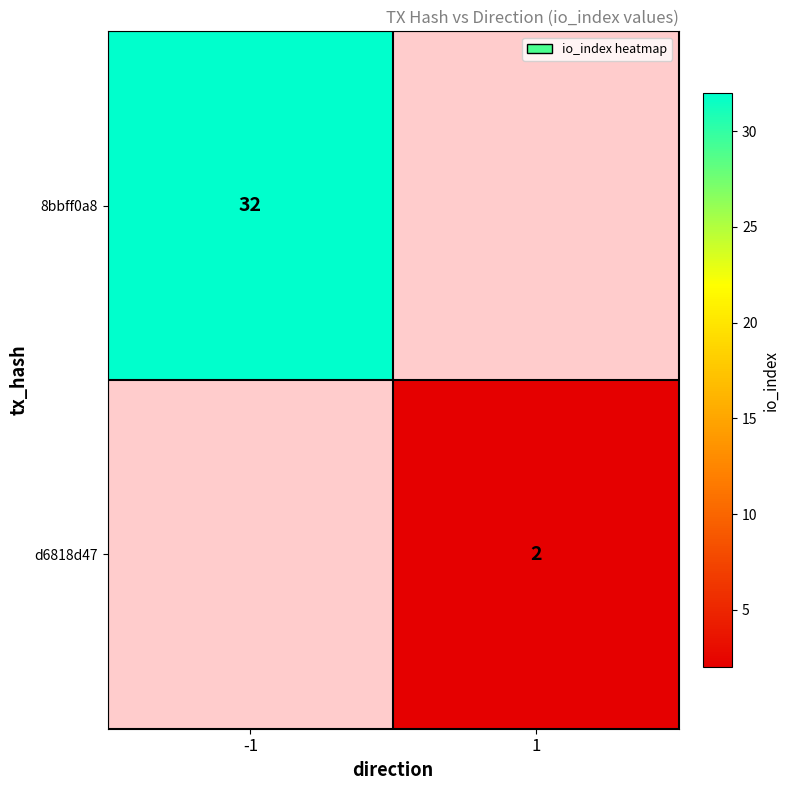

Which has a higher value, 1 or -1?

-1